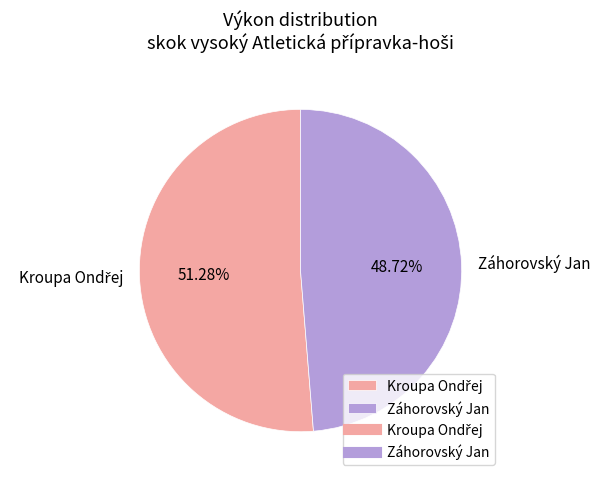

Which category has the smallest portion of the pie?

Záhorovský Jan